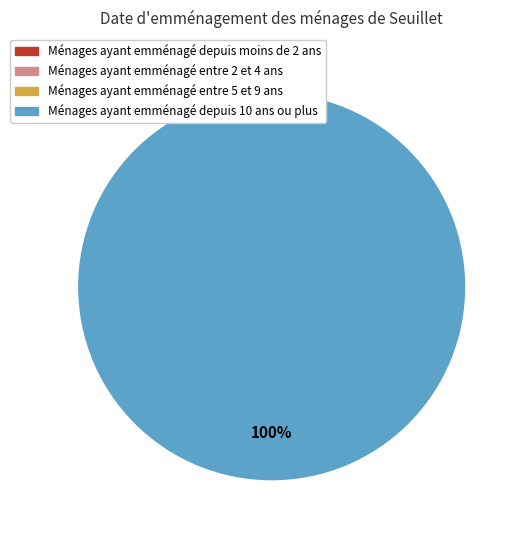

How many slices are in this pie chart?

2